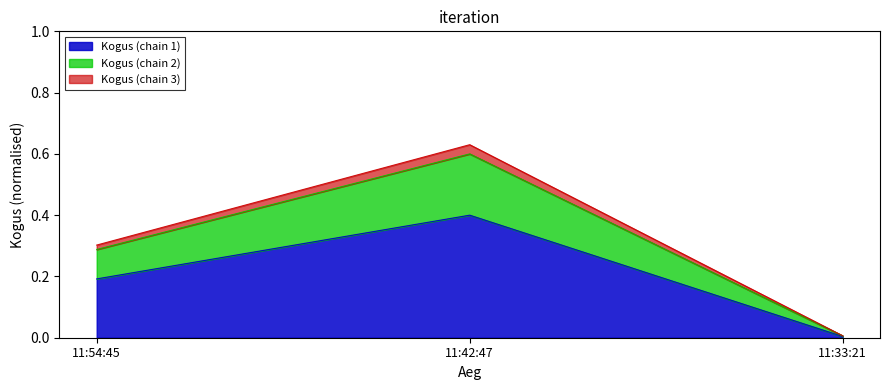

Rank the categories by value from lowest to highest.

11:33:21, 11:54:45, 11:42:47